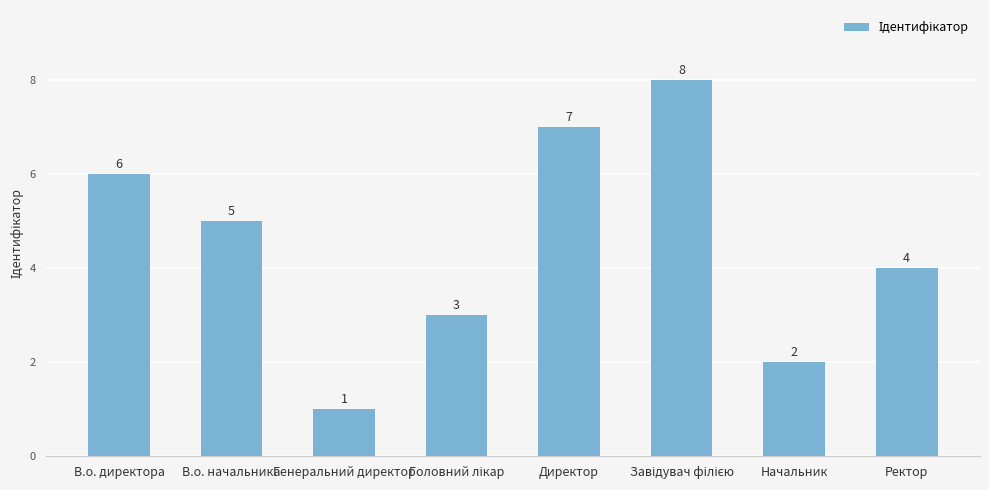

Reading left to right, transcribe all the data shown in this chart.

6	5	1	3	7	8	2	4